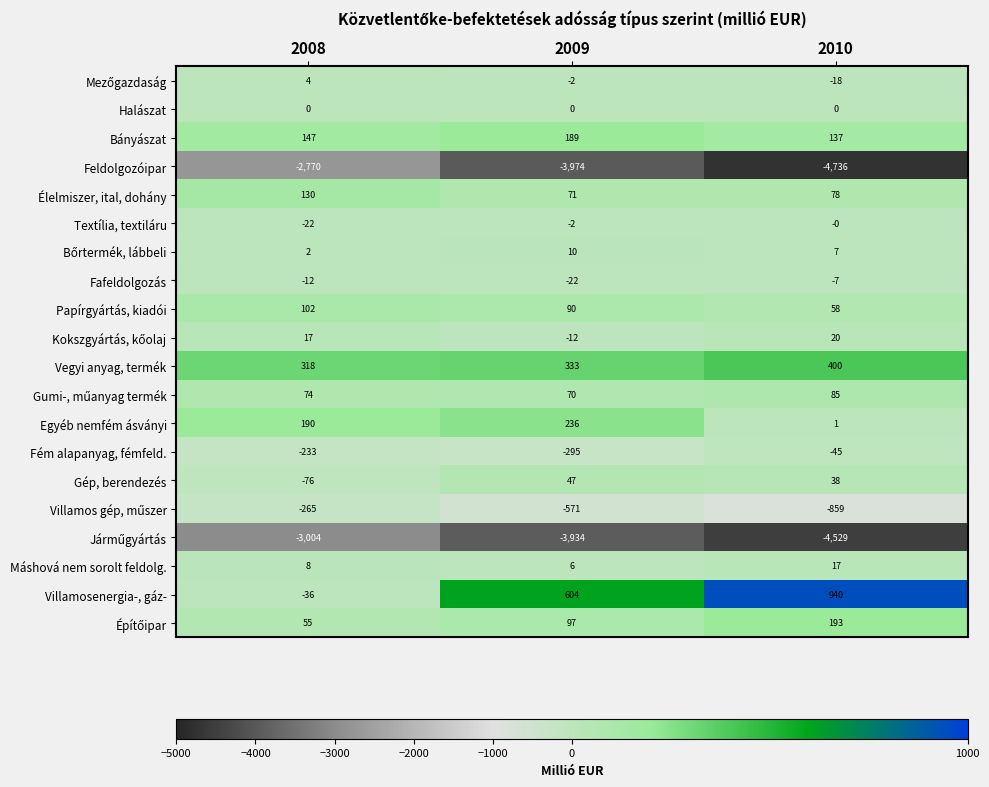

How many distinct data groups are displayed?

20